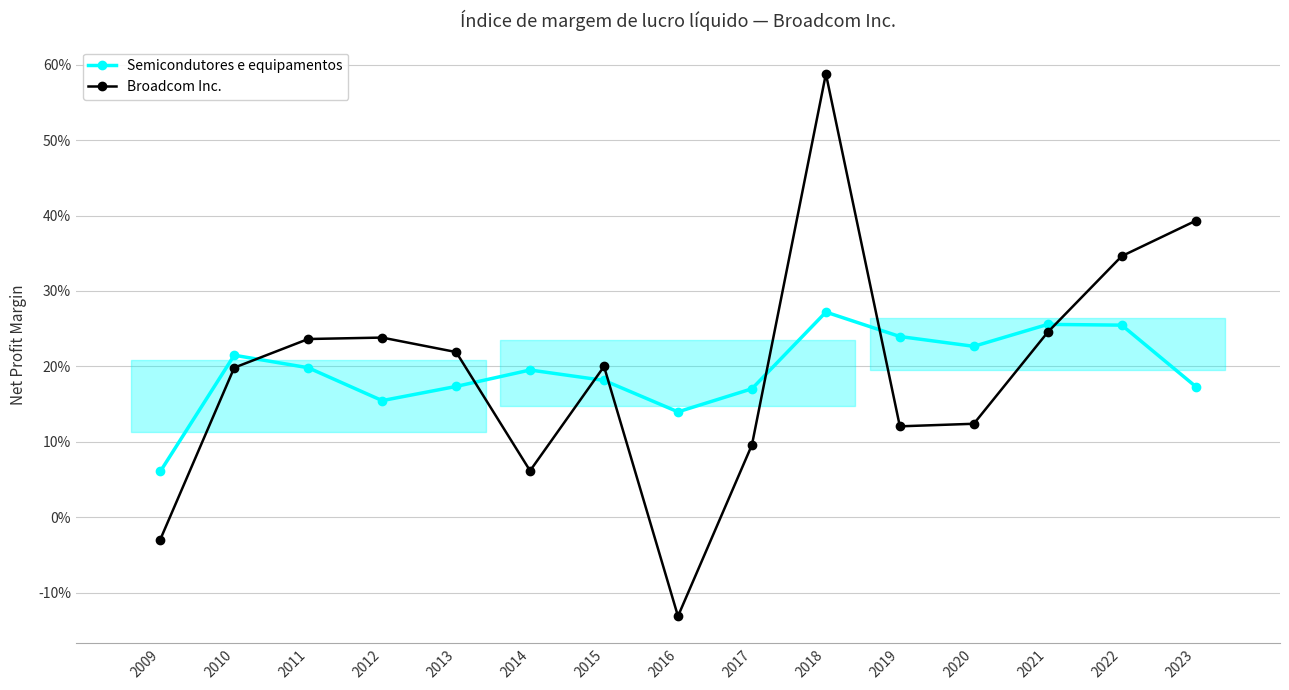

What is the sum of the Semicondutores e equipamentos values at 2013 and 2022?

0.4